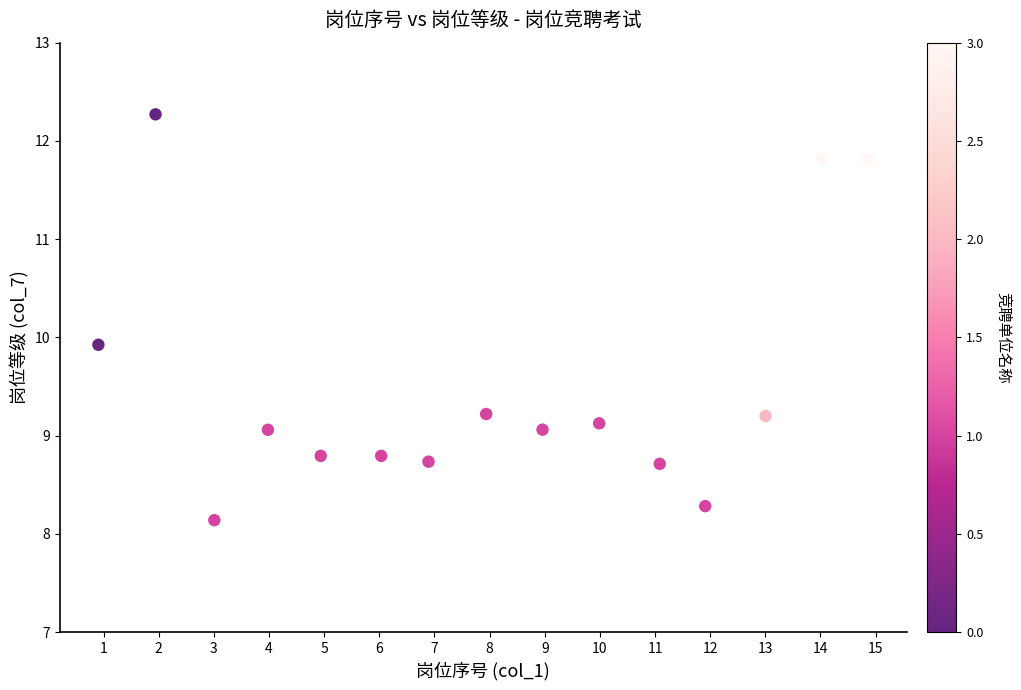

What is the range of Y values (max minus min)?

4.1